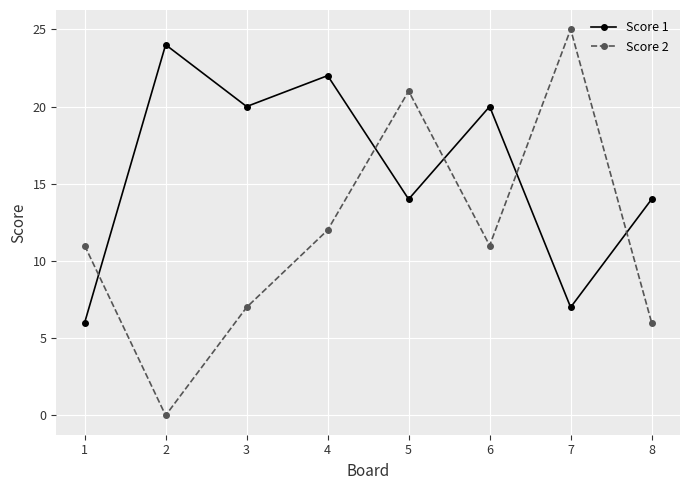

Does the chart have visible grid lines?

Yes